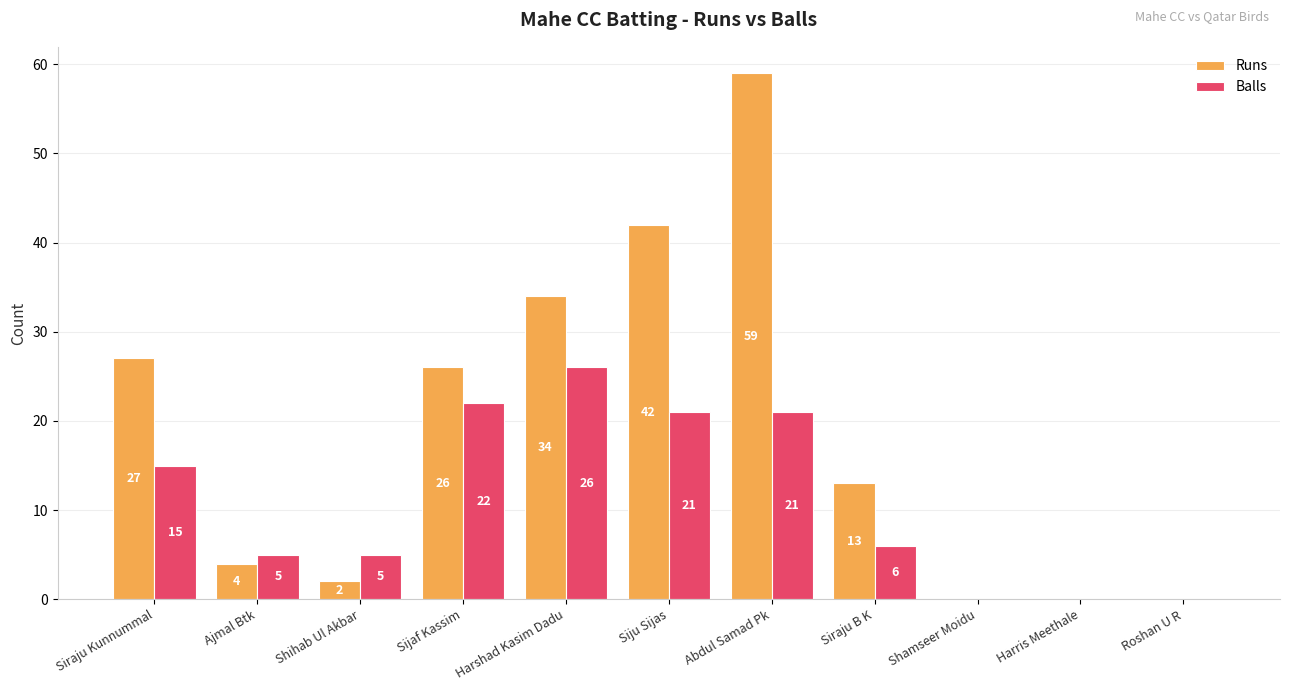

Where is Balls nearest to the value 13?

Siraju Kunnummal